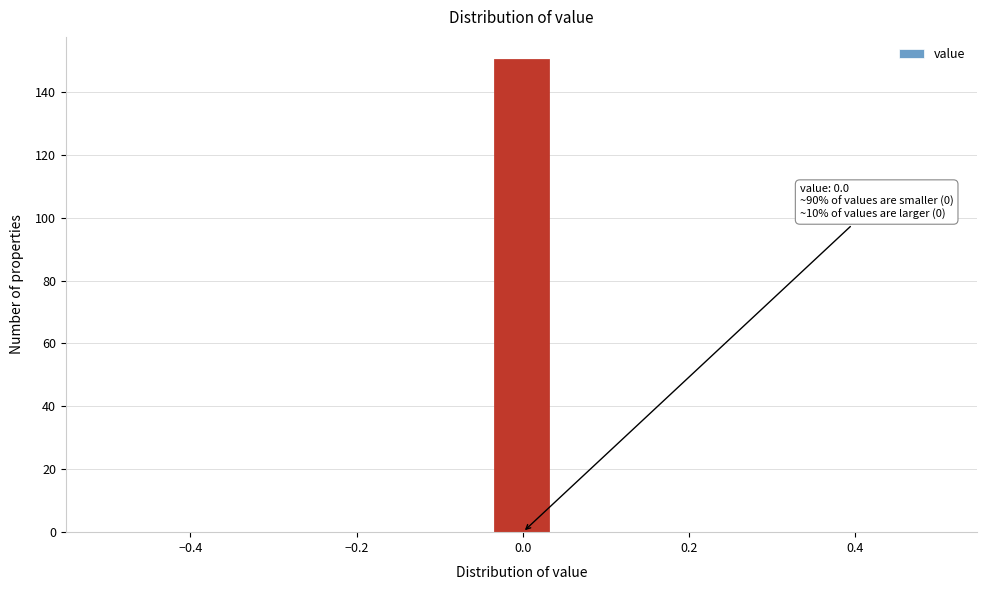

Around what value on the x-axis is the tallest bar? Give the approximate position of its centre, as read against the axis.

0.00